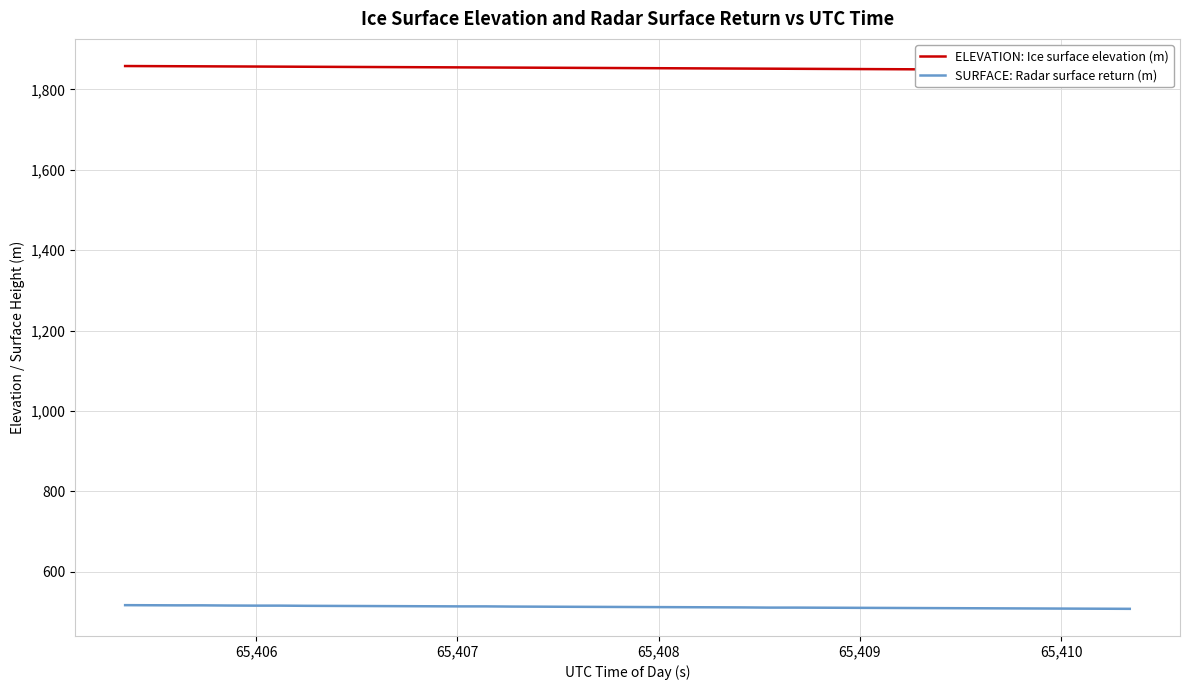

Count the number of data series in this chart.

2